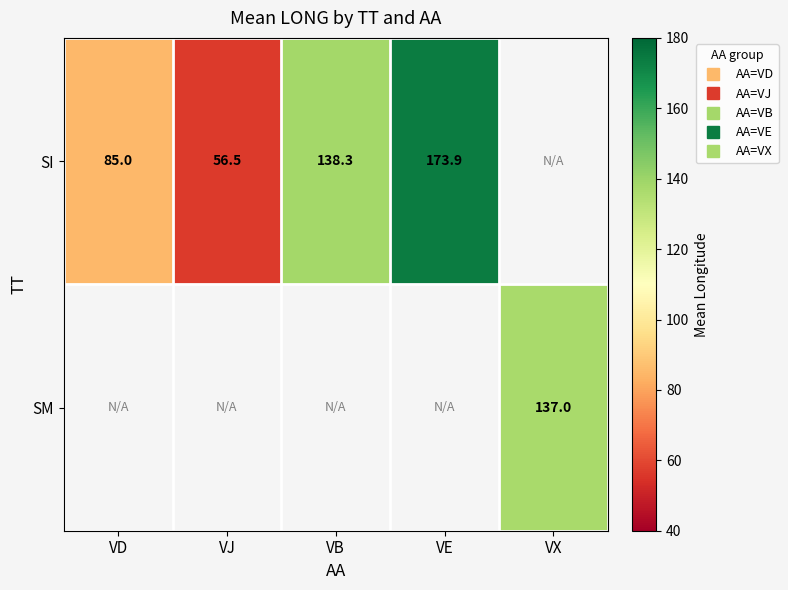

How many distinct data groups are displayed?

2